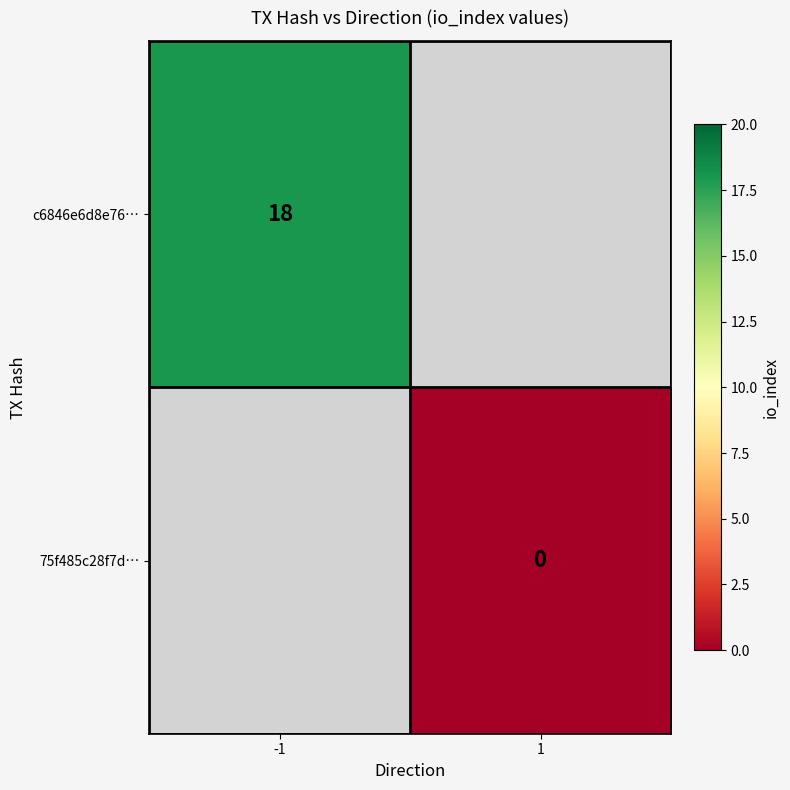

The value of c6846e6d8e76… at -1 is 18. True or false?

True